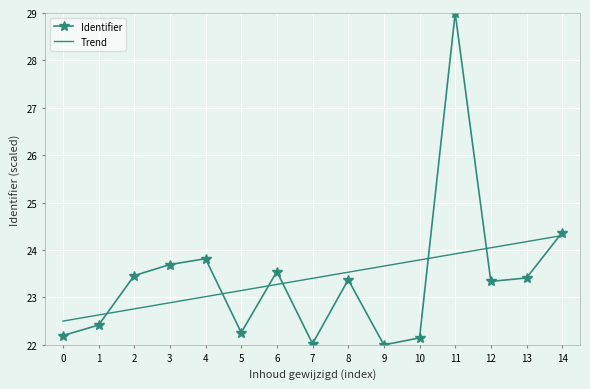

True or false: Trend has more than 2 points higher than both neighbors.

False